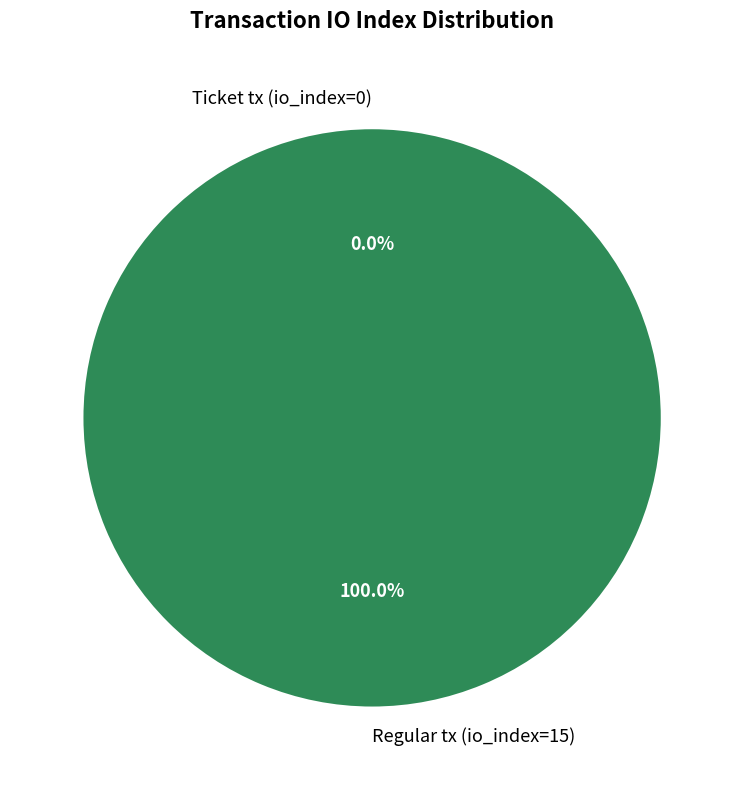

Rank the categories by value from lowest to highest.

Ticket tx (io_index=0), Regular tx (io_index=15)